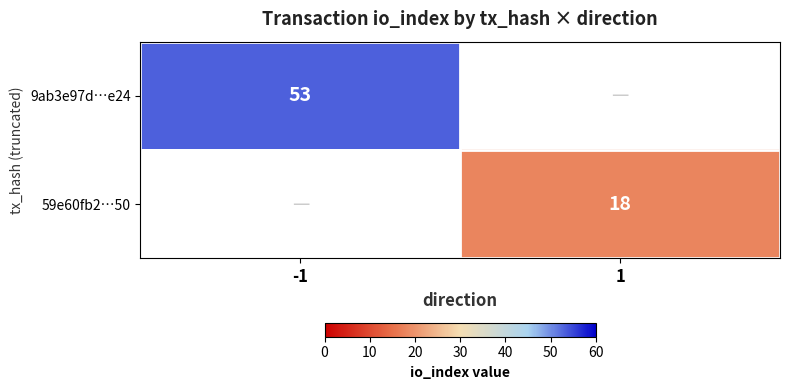

The value of 59e60fb2…50 at 1 is 3.9. True or false?

False